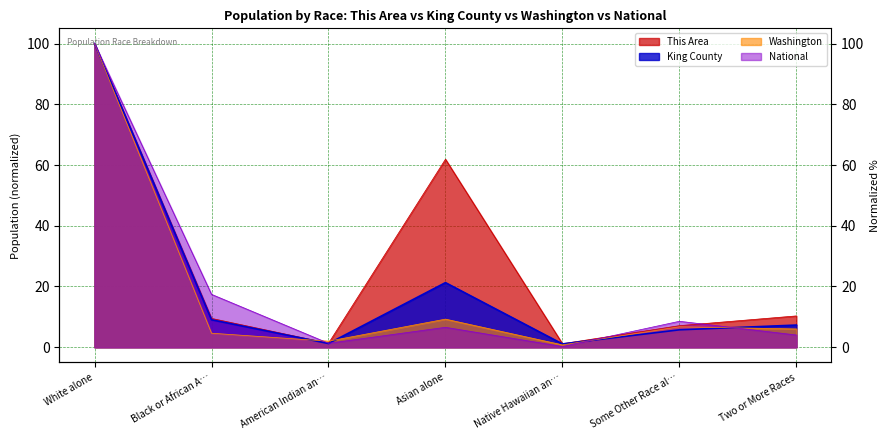

Which series has the widest spread of values?

National